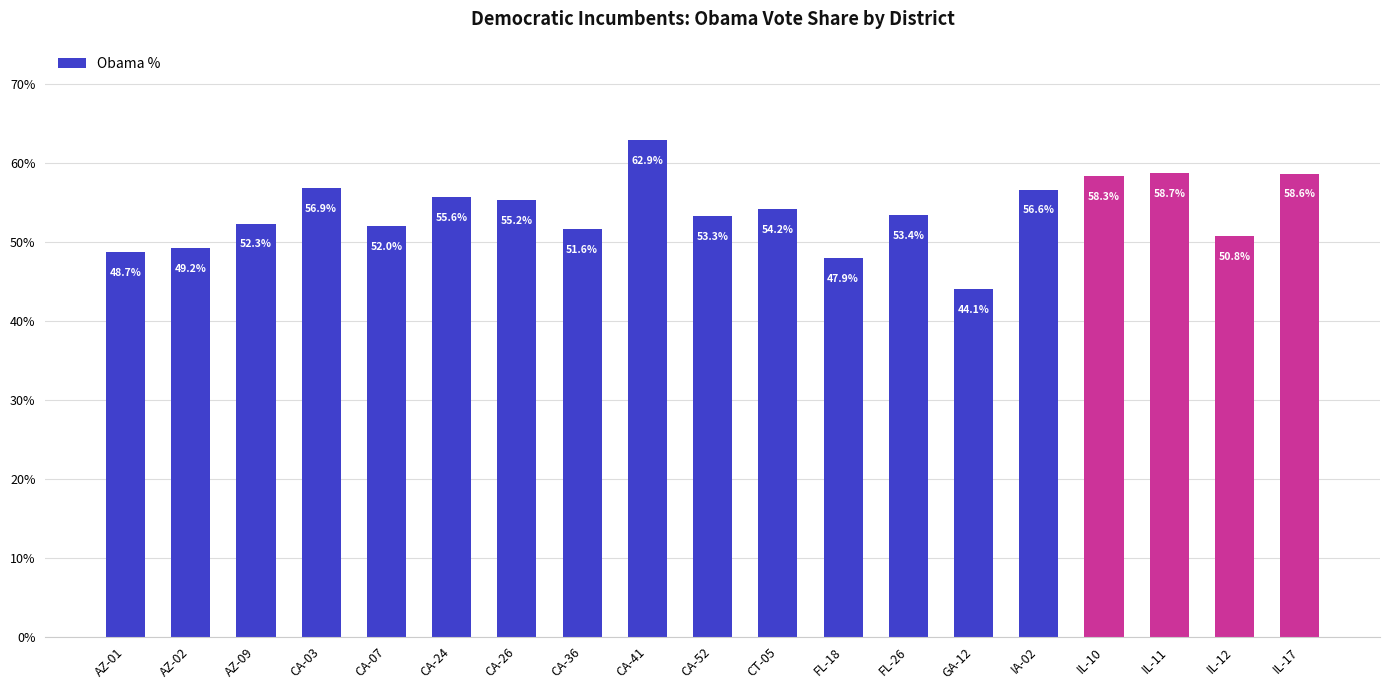

How many values are between 0 and 1?

19